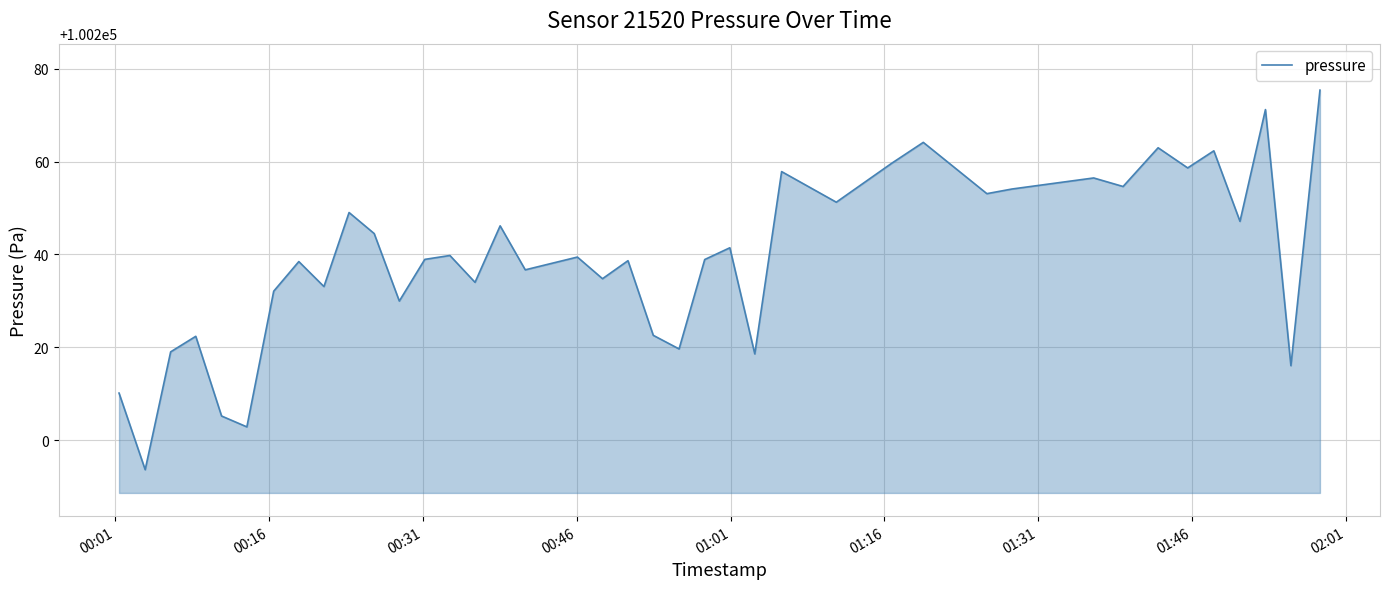

What is the minimum value shown in the chart?

100193.7